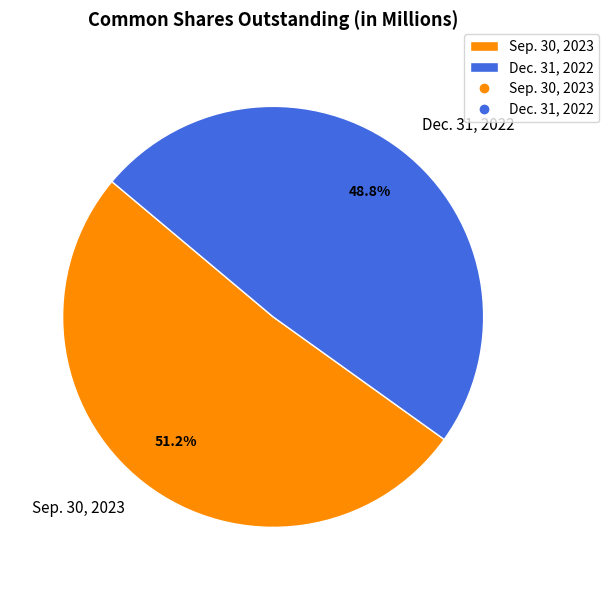

How many slices are in this pie chart?

2